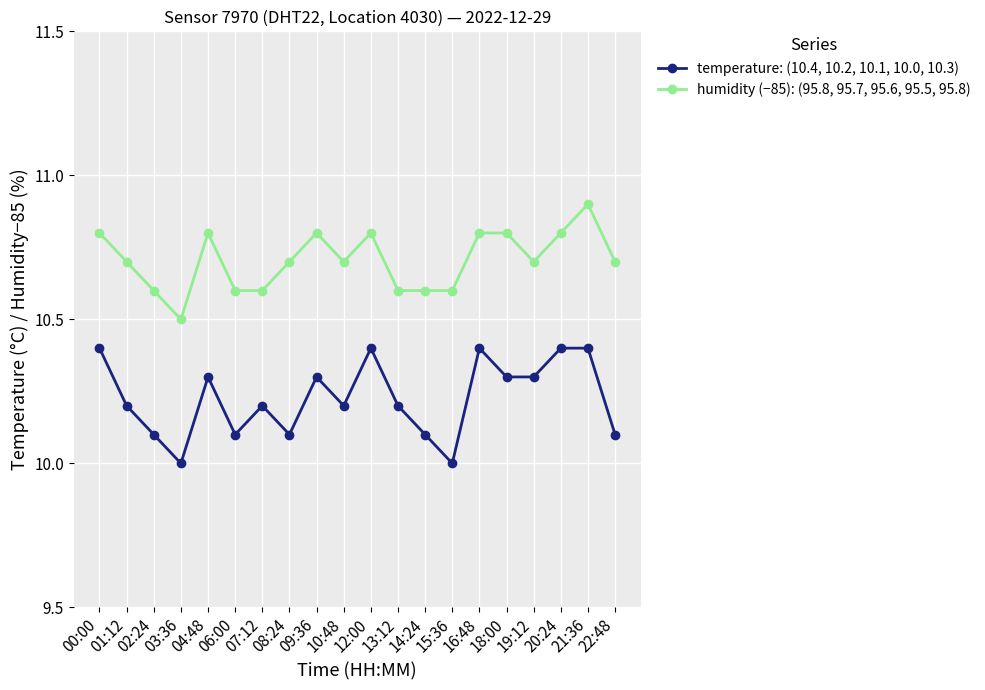

The value of temperature: (10.4, 10.2, 10.1, 10.0, 10.3) at 15:36 is 2.1. True or false?

False